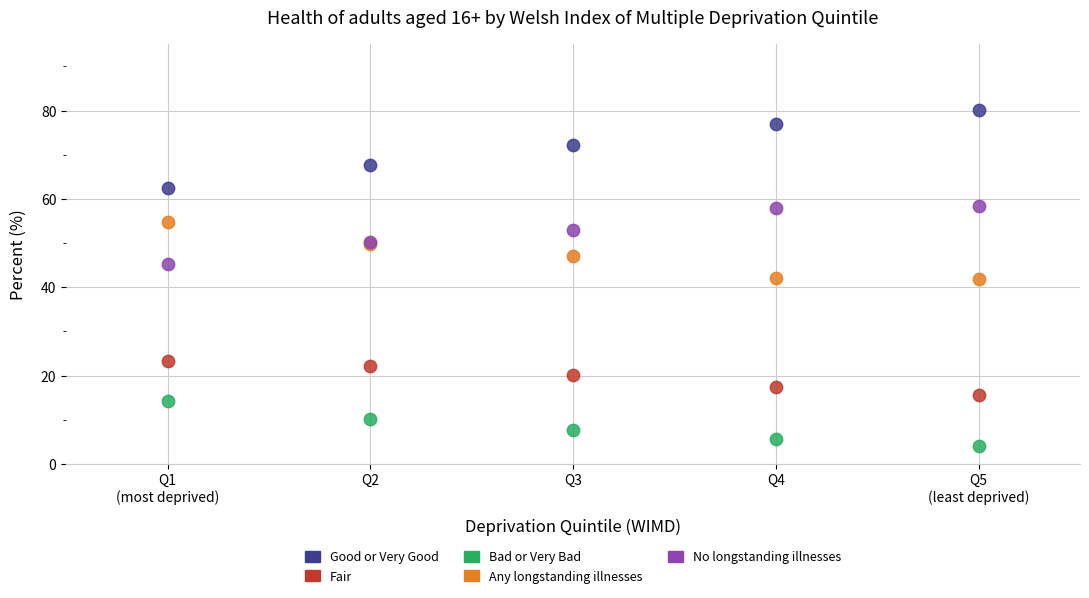

Which series contains the lowest Y value?

Bad or Very Bad